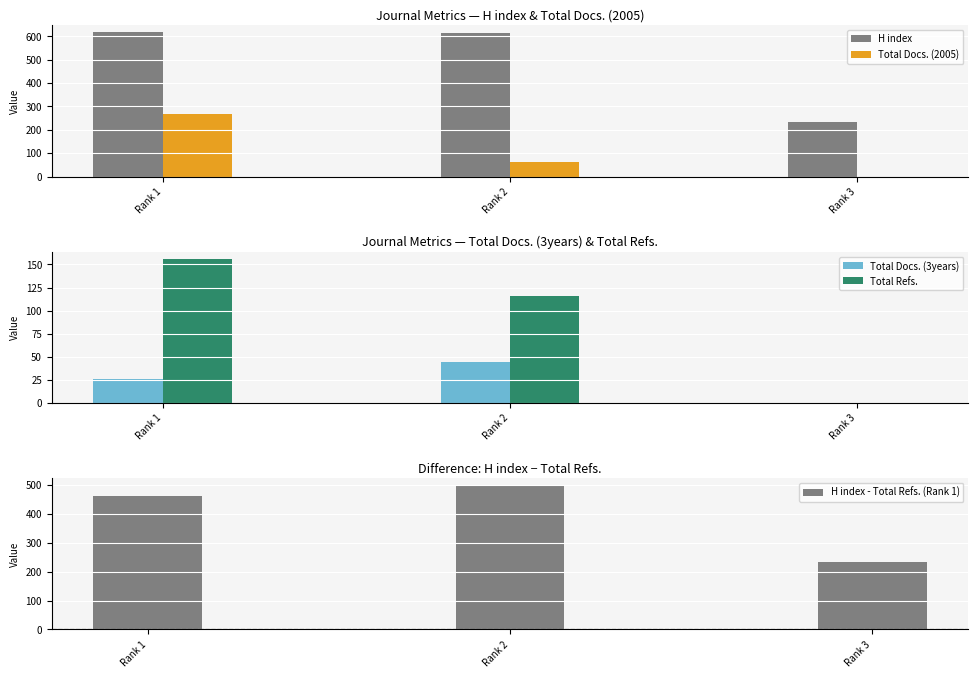

At how many categories does at least one series exceed 431?

2